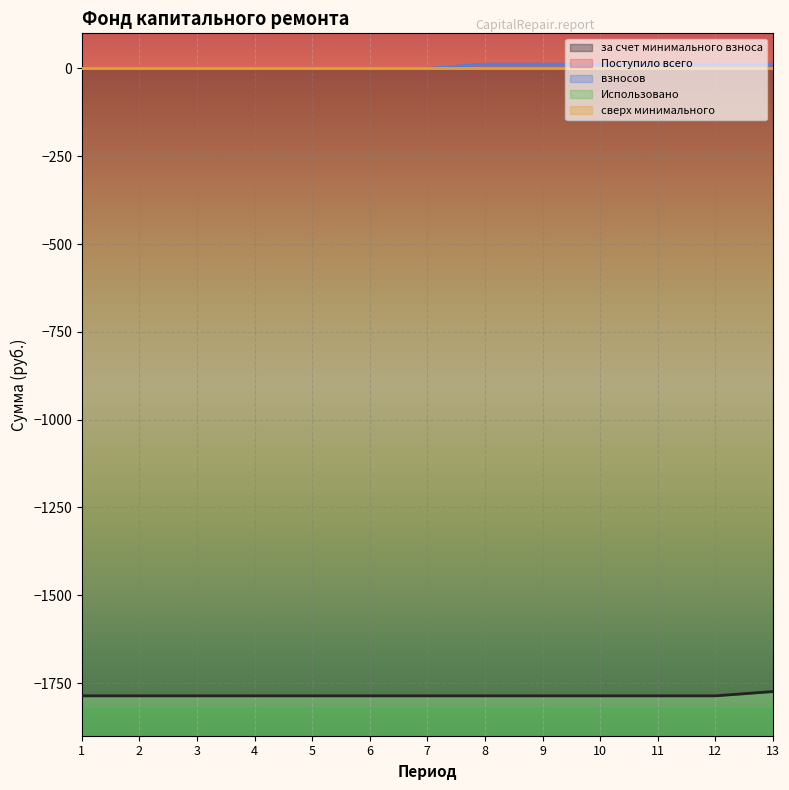

True or false: за счет минимального взноса and взносов cross at least once.

False